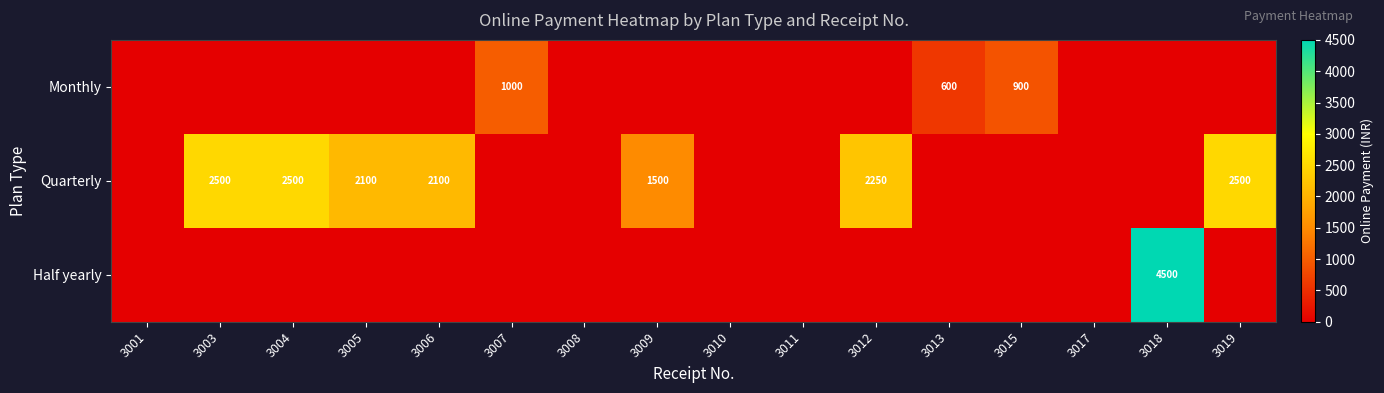

What is the total value across all series at 3019?

2500